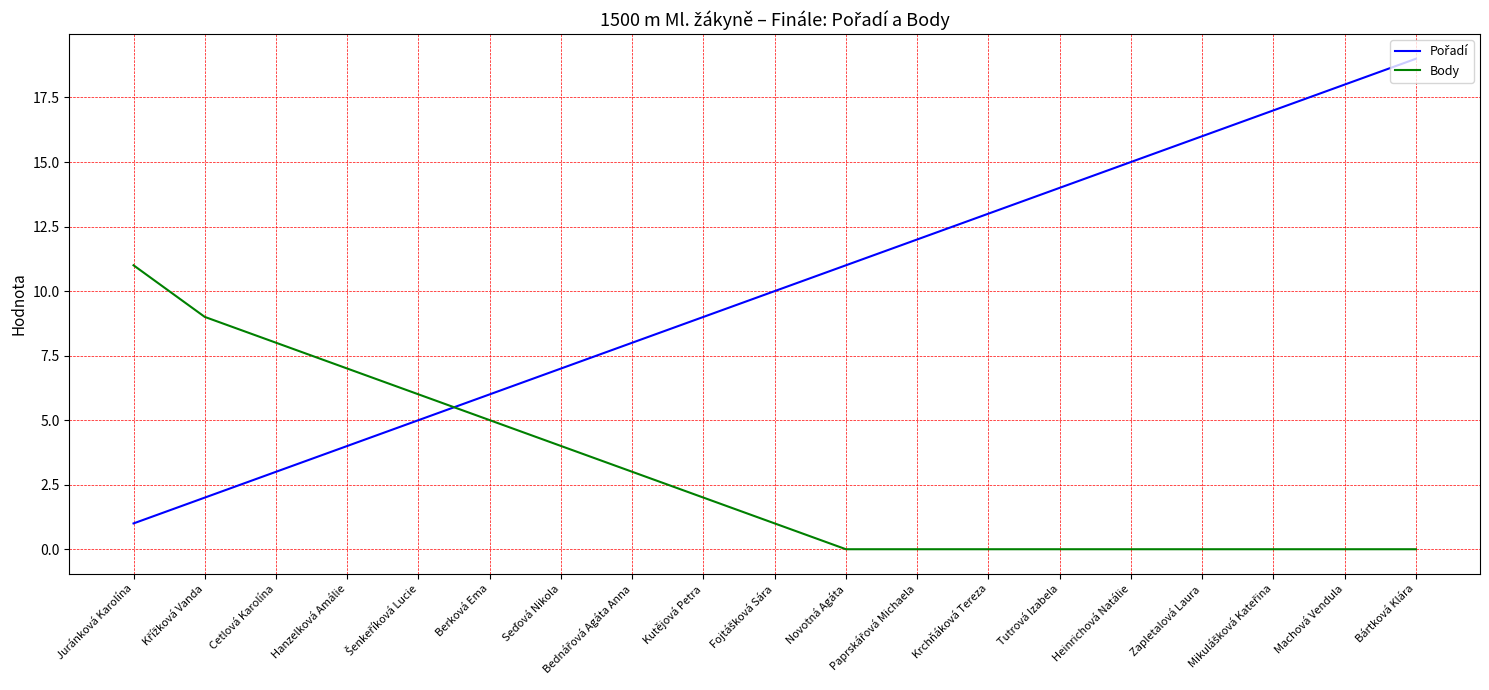

Is this an area chart (filled region under the line)?

No